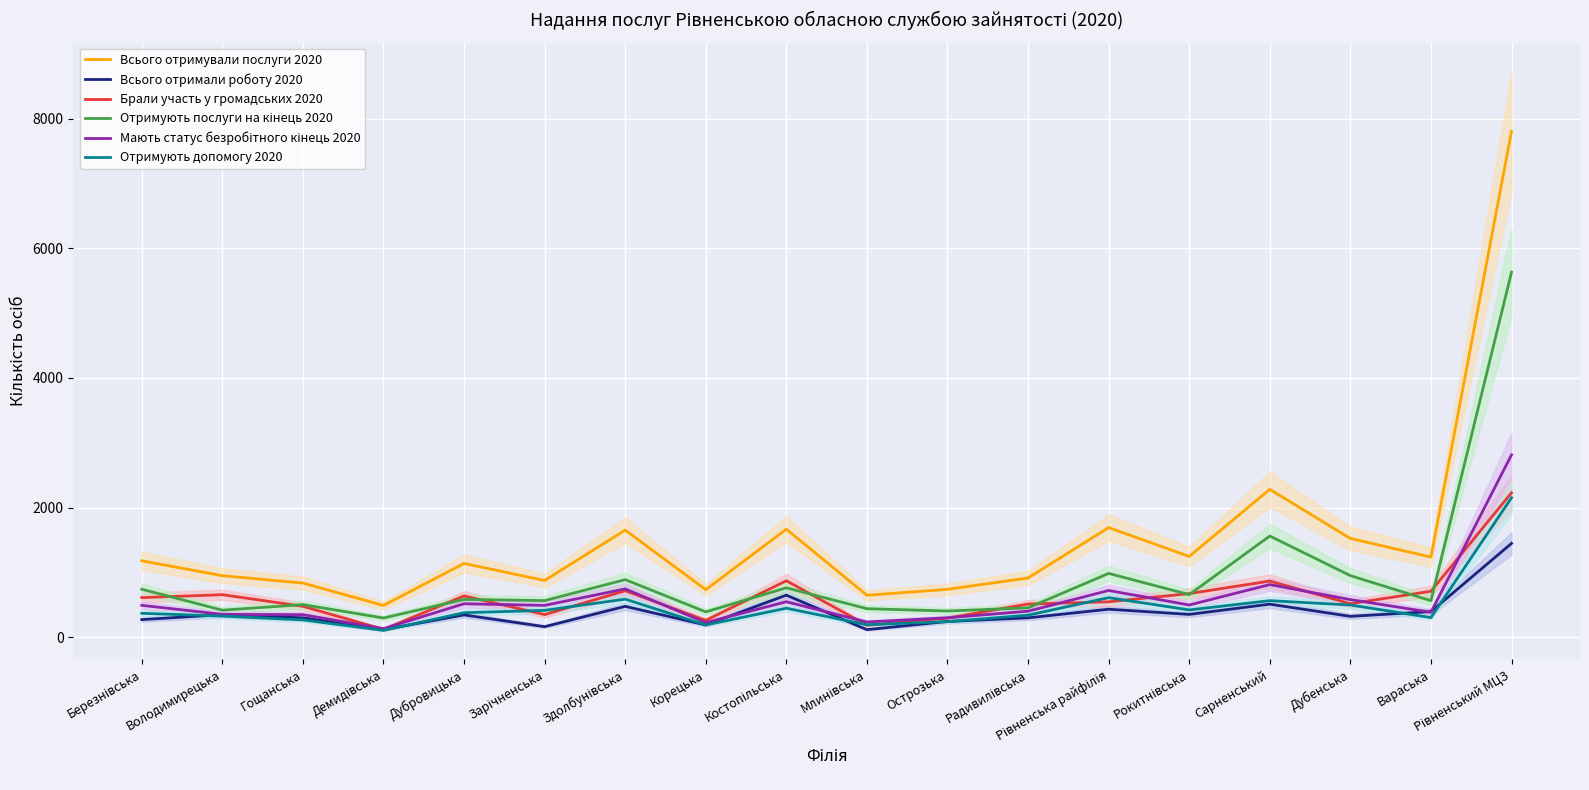

At which label is Брали участь у громадських 2020 closest to 1176?

Костопільська